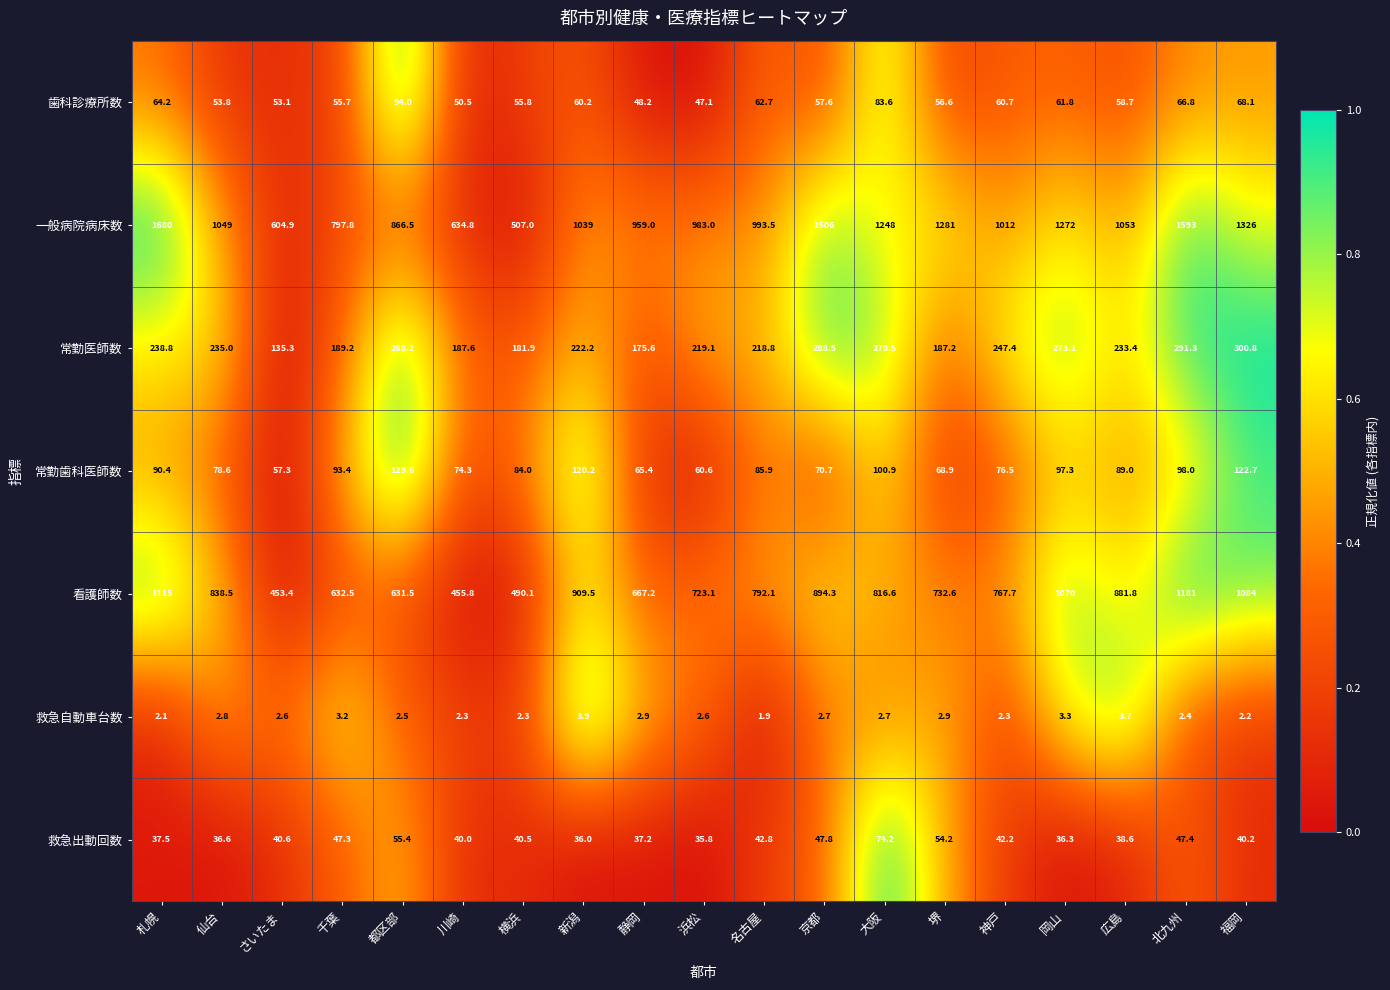

What is the difference between the second highest and second lowest values in the 一般病院病床数 series?

988.1